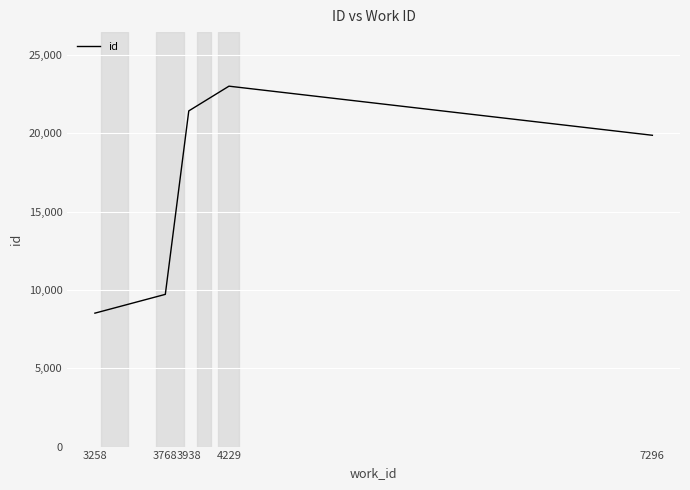

Count the number of data series in this chart.

1